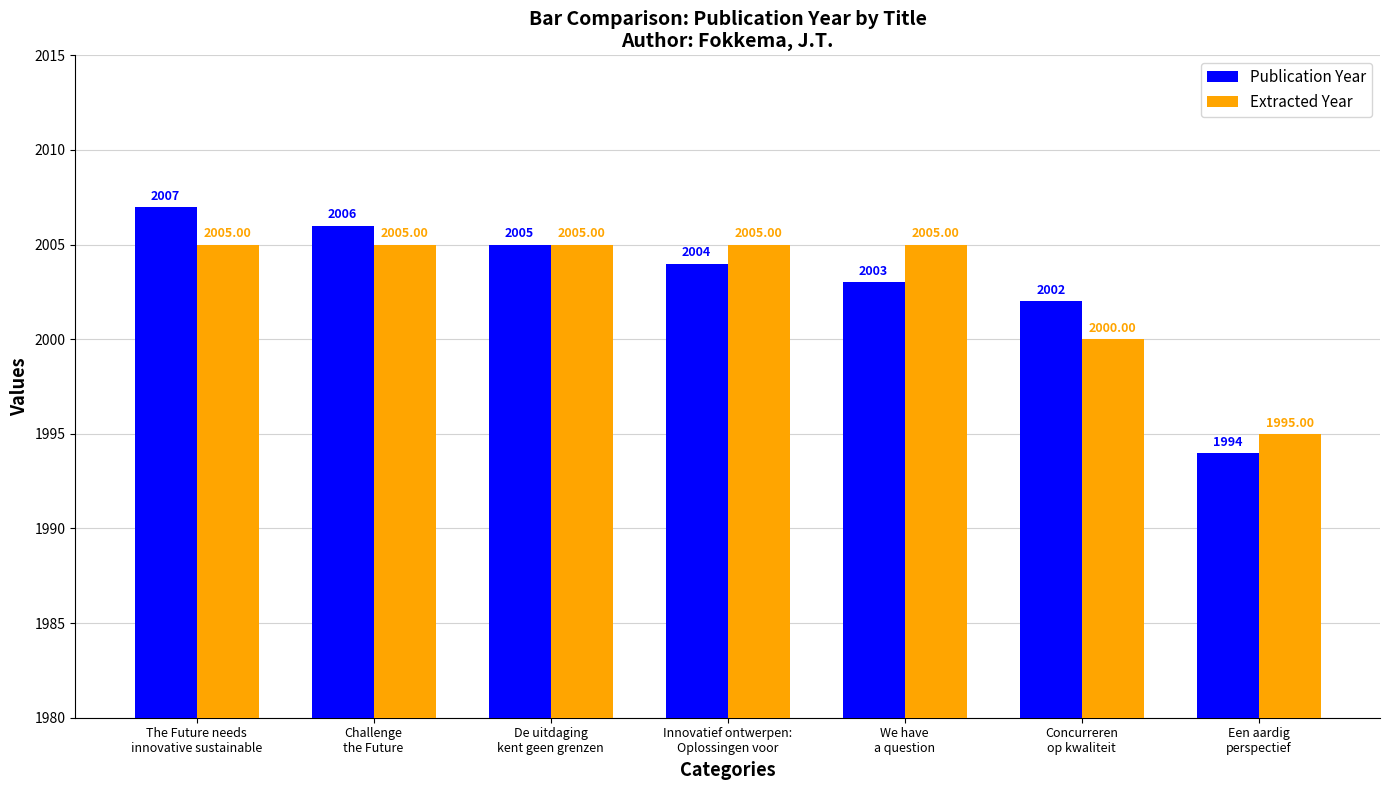

What is the minimum value for Publication Year?

1994